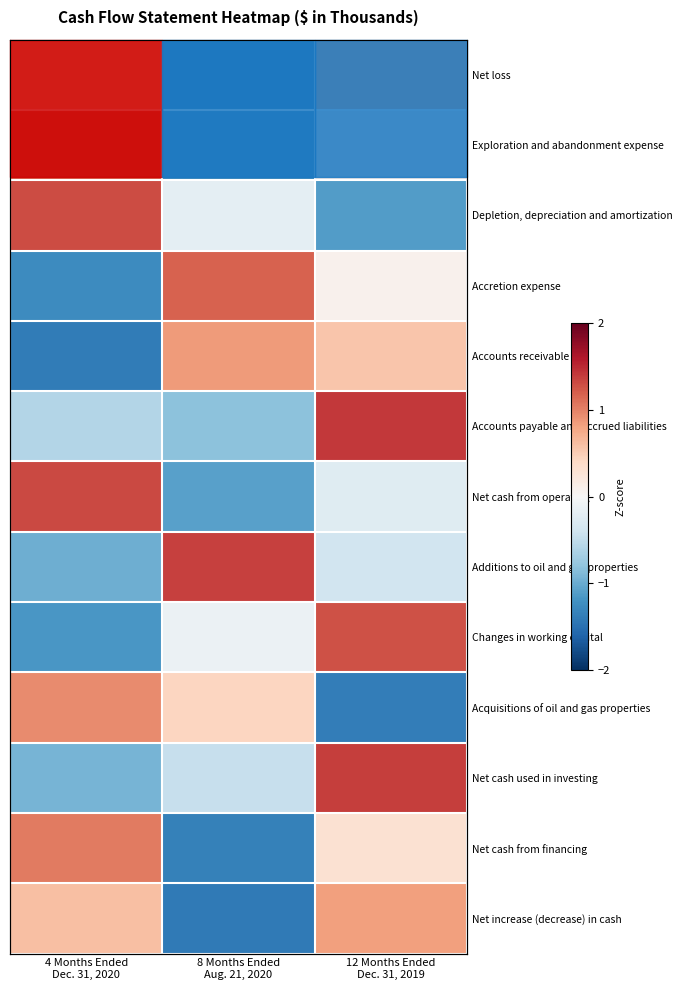

At which label does Additions to oil and gas properties reach its peak?

8 Months Ended Aug. 21, 2020